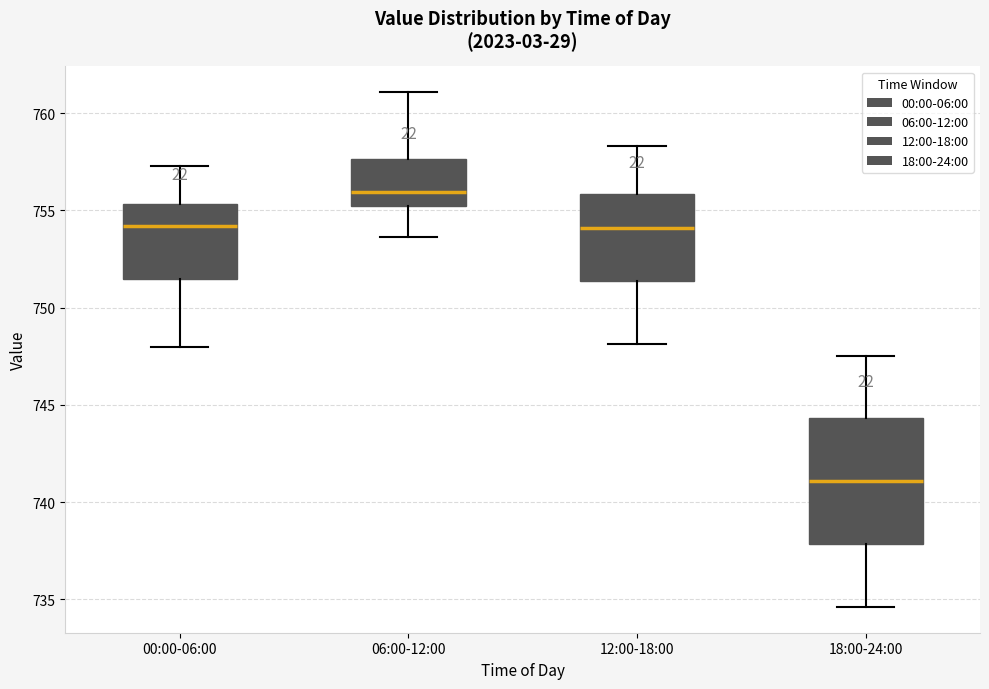

Which box has the highest median line?

06:00-12:00